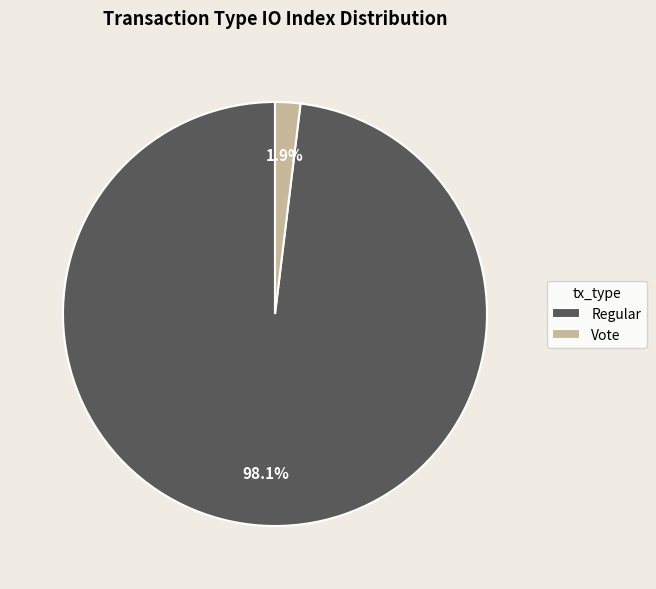

How many segments does this pie chart have?

2